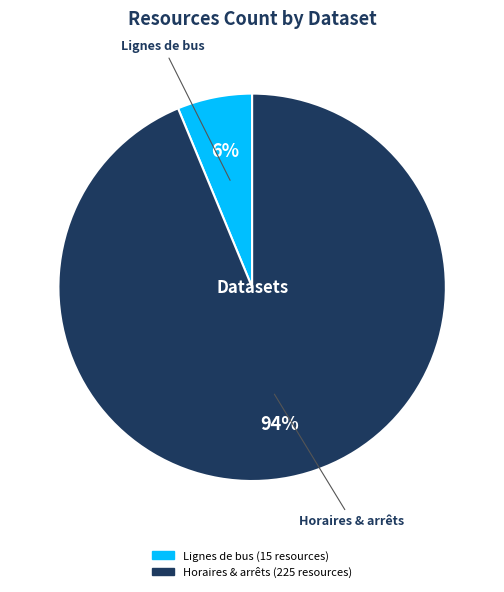

To the nearest percent, what is the average slice percentage?

50%